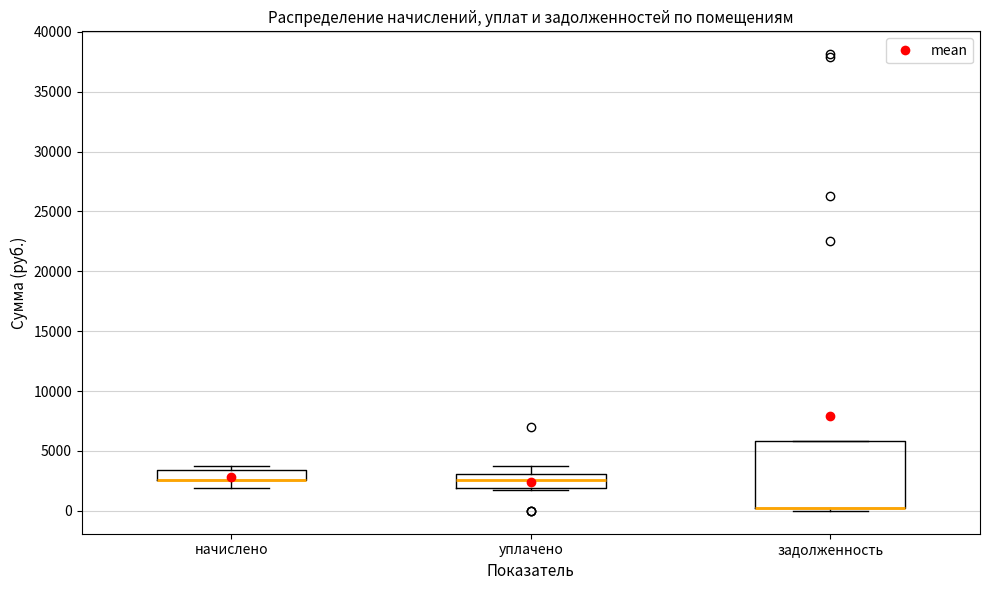

Reading left to right, transcribe this box plot: for each box, give where its median line is, the range the box spans, and where its two whiskers end, as read against the y-axis. The values are not printed on the chart, so give them approximately, as read against the axis.

начислено: median 2500 (drawn on the box's lower edge), box 2500 to 3500, whiskers 2000 to 4000
уплачено: median 2500, box 2000 to 3000, whiskers 2000 to 4000
задолженность: median 0 (drawn on the box's lower edge), box 0 to 6000, whiskers 0 (just below the box's lower edge) to 6000